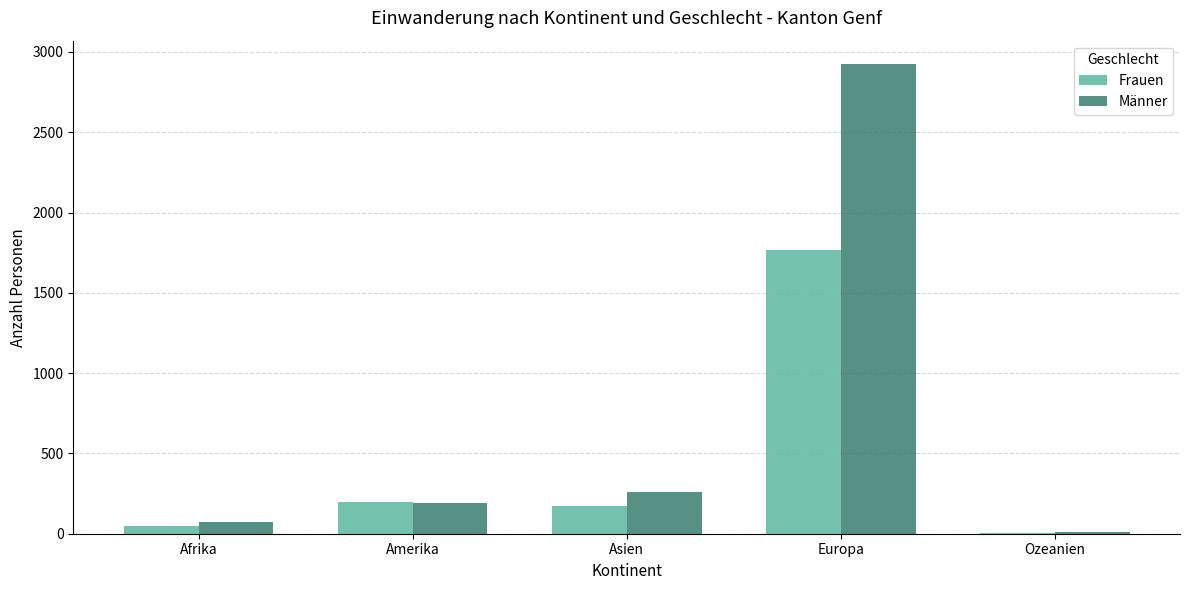

At which category is the sum across all series the highest?

Europa